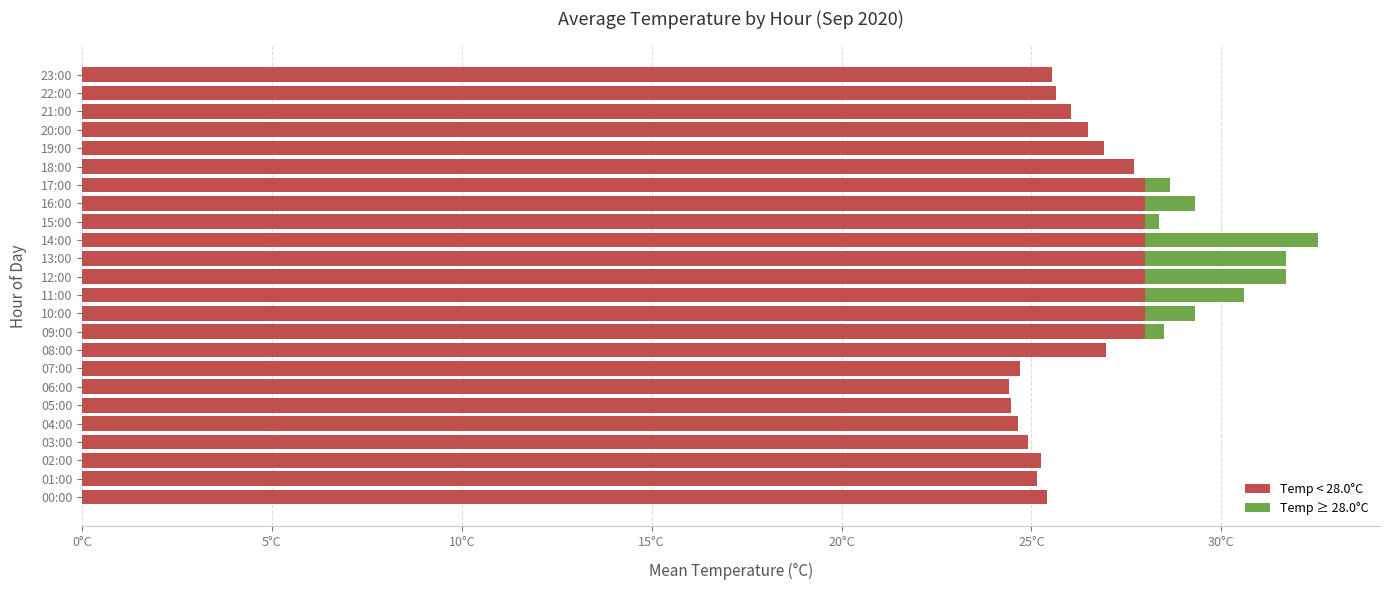

What is the label of the 20th bar from the left?

19:00